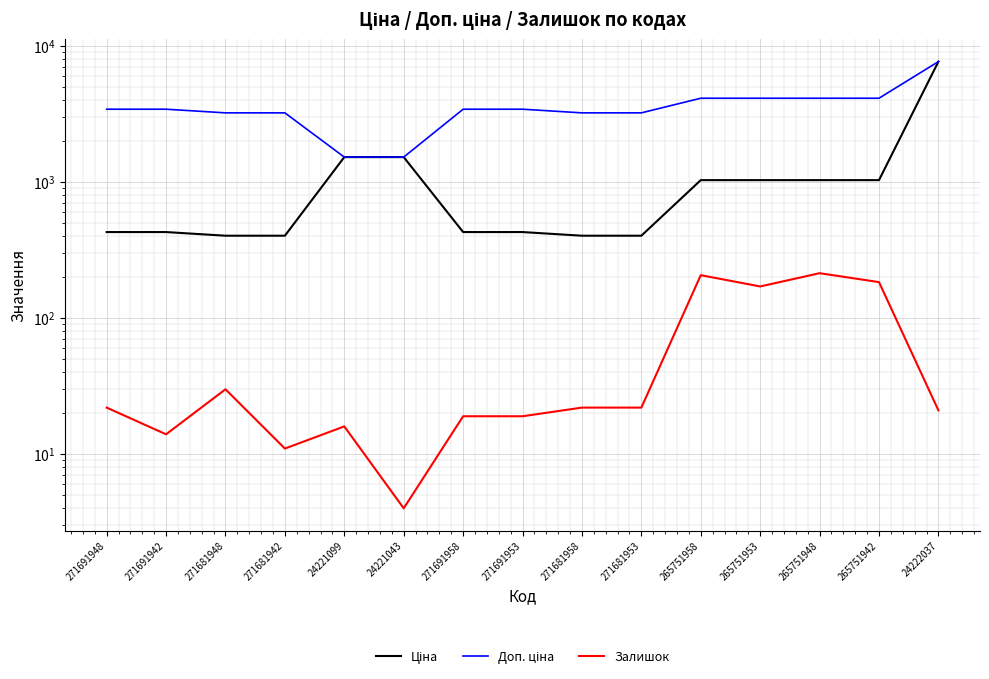

What are all the series names shown in the legend?

Ціна, Доп. ціна, Залишок